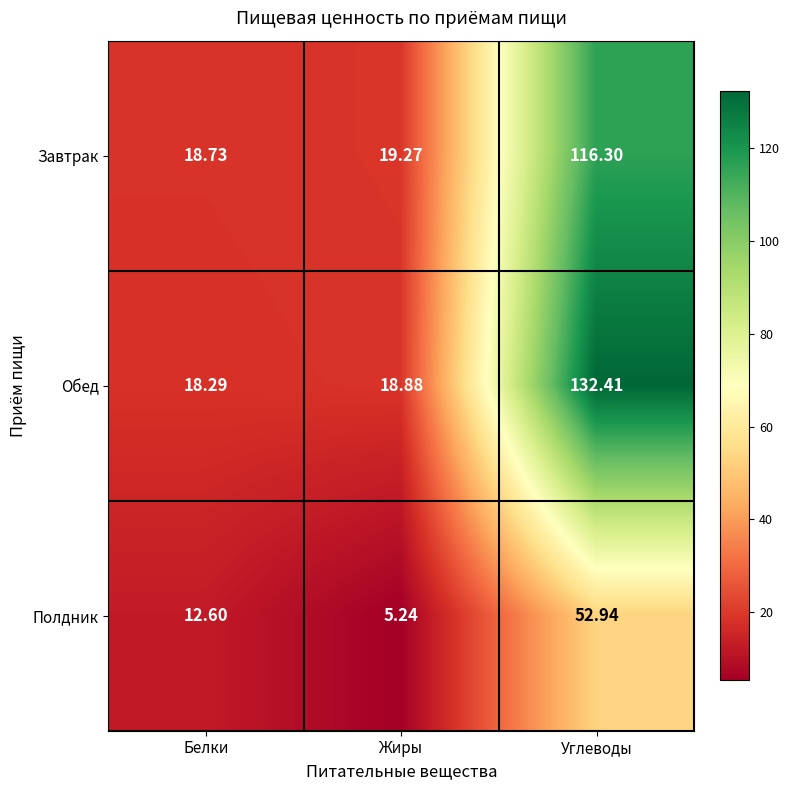

Which series changed the most between Белки and Жиры?

Полдник